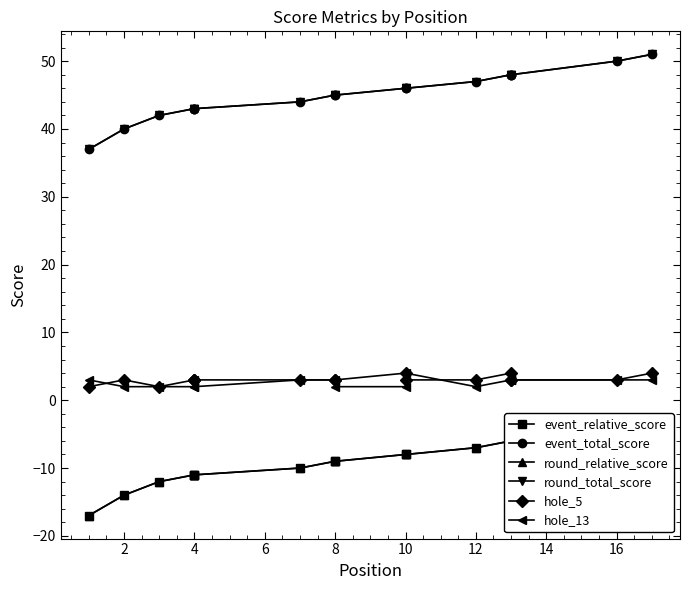

True or false: event_total_score has a value of 68 at 12.

False